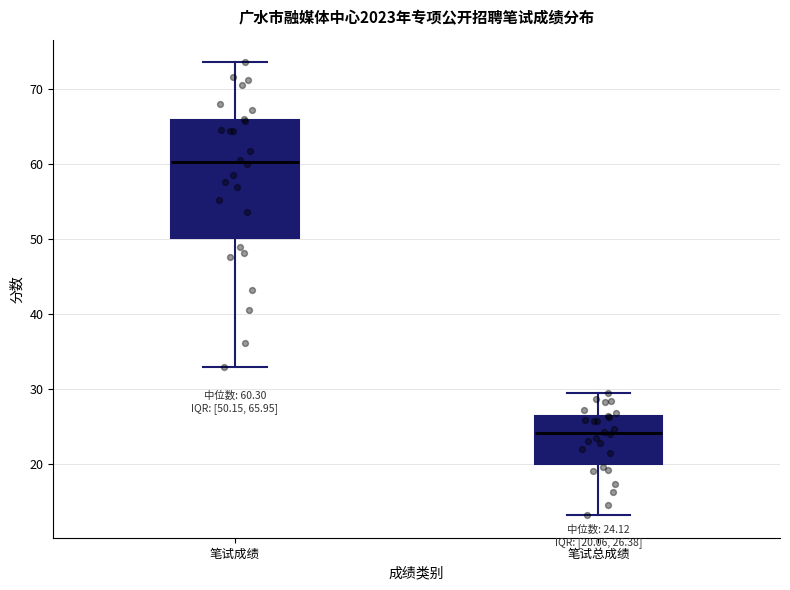

Comparing the boxes themselves (not the whiskers), which one is the tallest?

笔试成绩